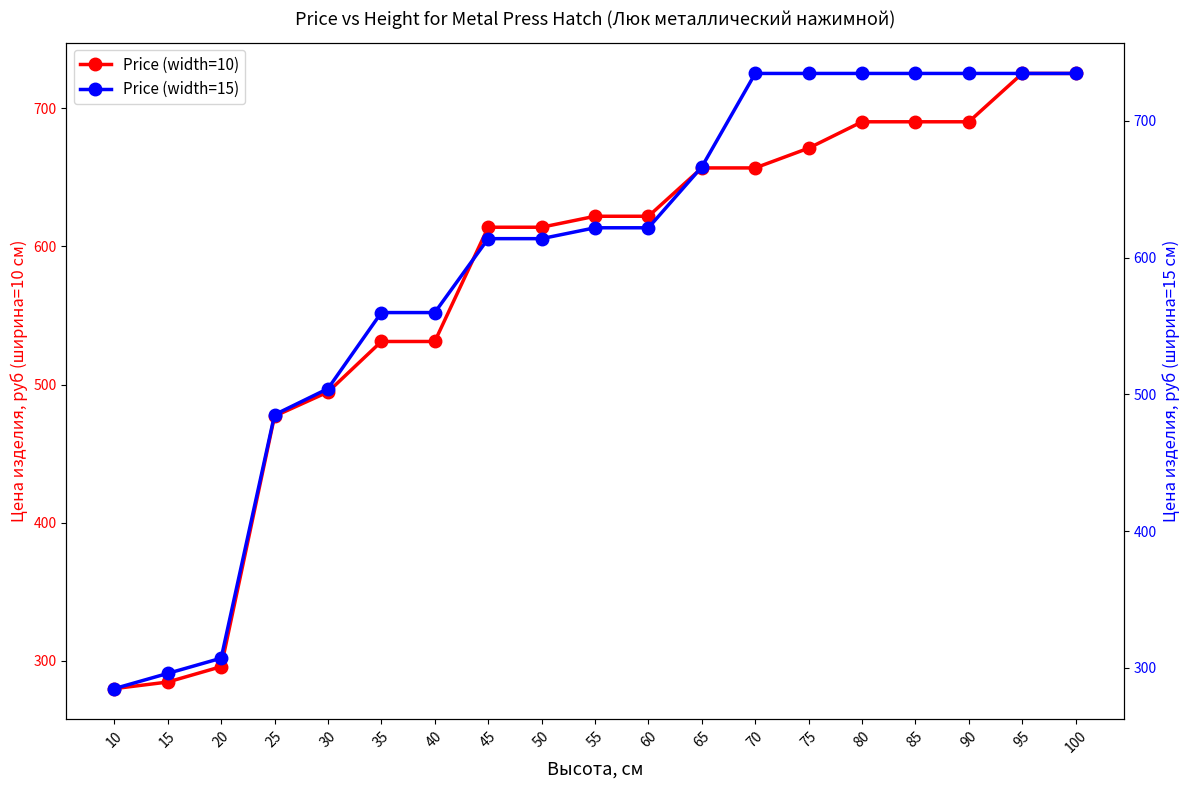

True or false: Price (width=10) has more than 0 points higher than both neighbors.

False